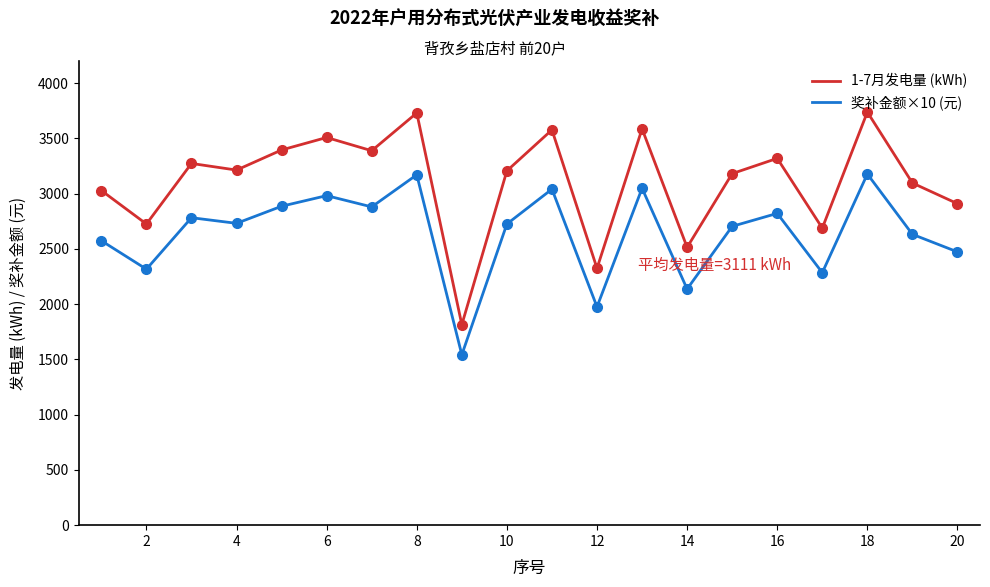

What is the highest value of the 奖补金额×10 (元) series?

3177.3